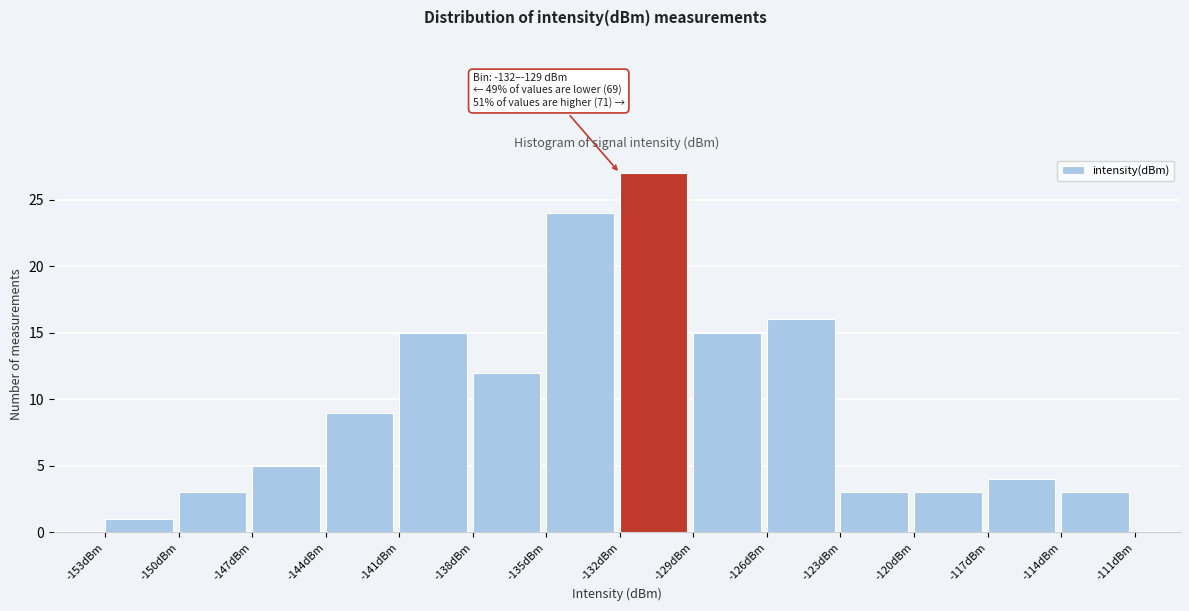

Which range on the x-axis has the tallest bar?

-132 to -129